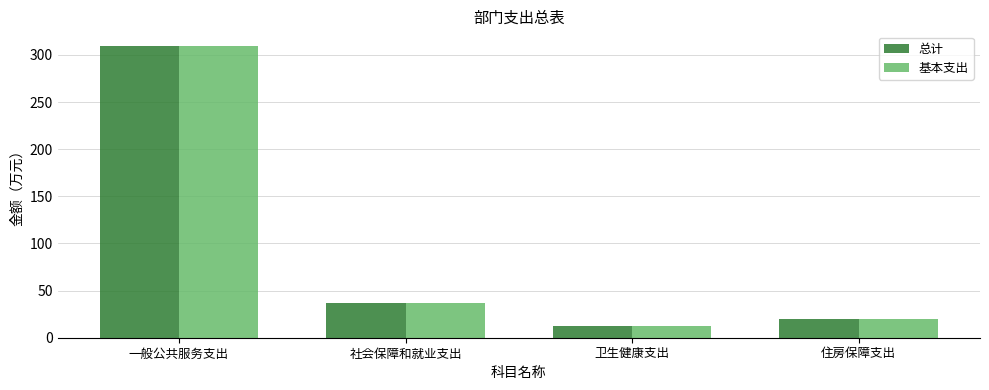

How many groups of bars are there?

4